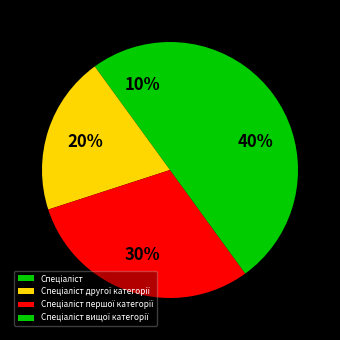

Between Спеціаліст другої категорії and Спеціаліст вищої категорії, which is larger?

Спеціаліст вищої категорії